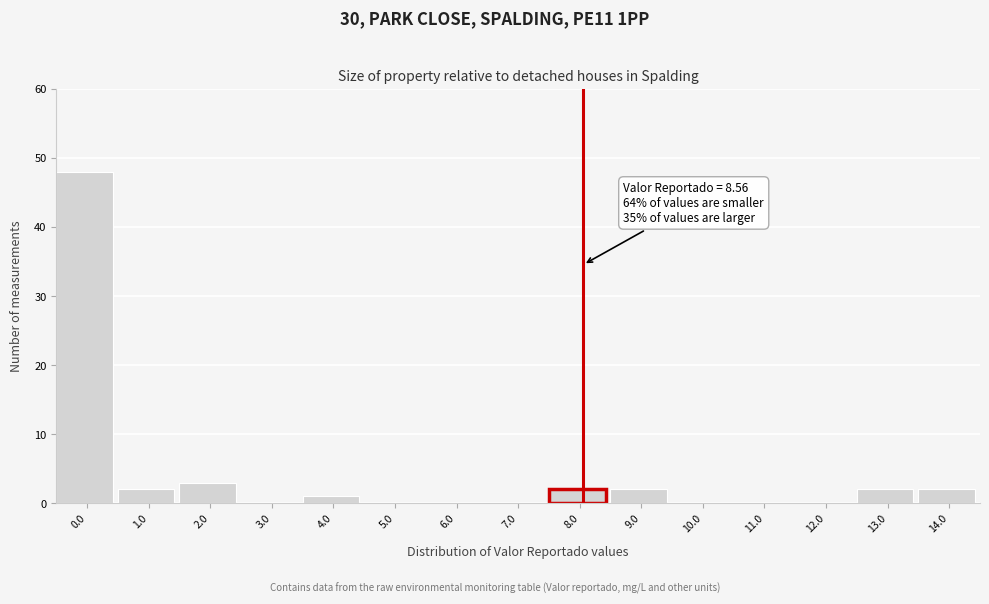

Reading right to left, transcribe all the data shown in this chart.

14.0=2	13.0=2	12.0=0	11.0=0	10.0=0	9.0=2	8.0=2	7.0=0	6.0=0	5.0=0	4.0=1	3.0=0	2.0=3	1.0=2	0.0=48